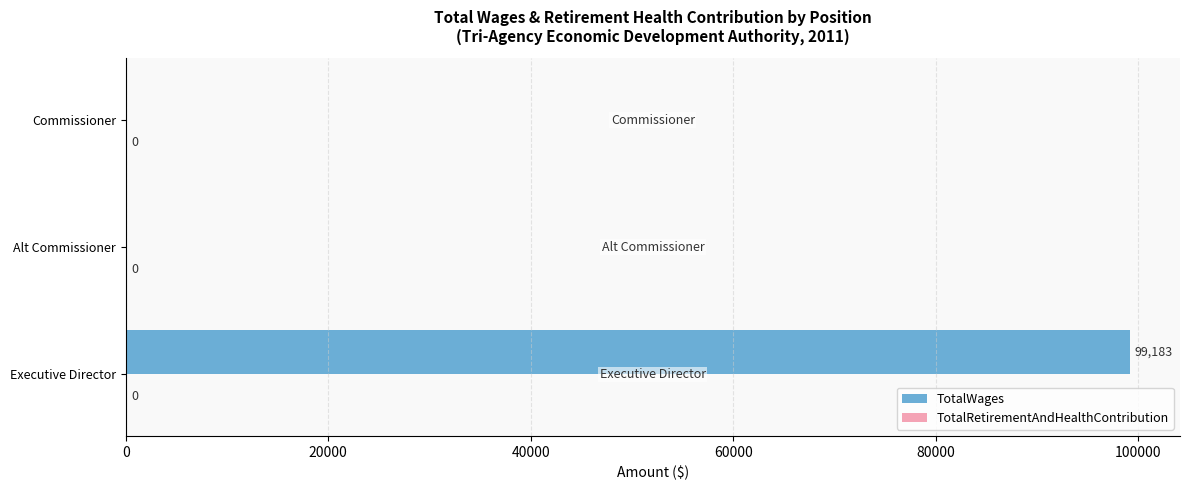

Count the number of categories in the chart.

3